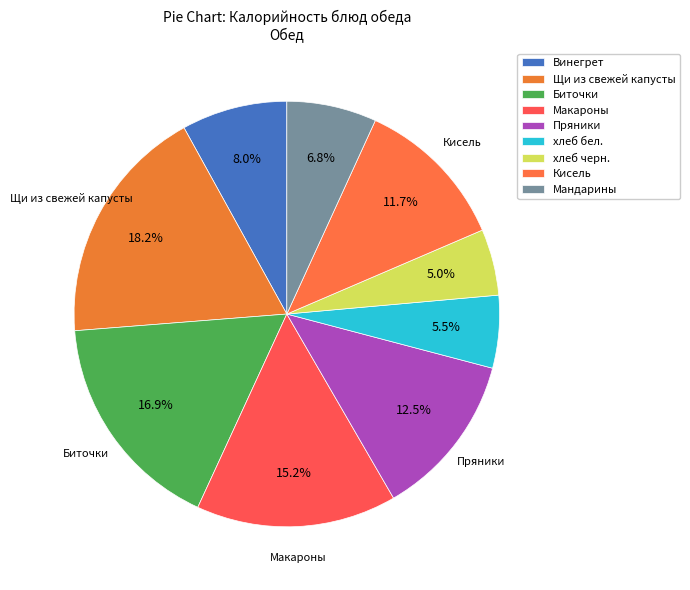

The Биточки slice represents 17% of the pie. True or false?

True